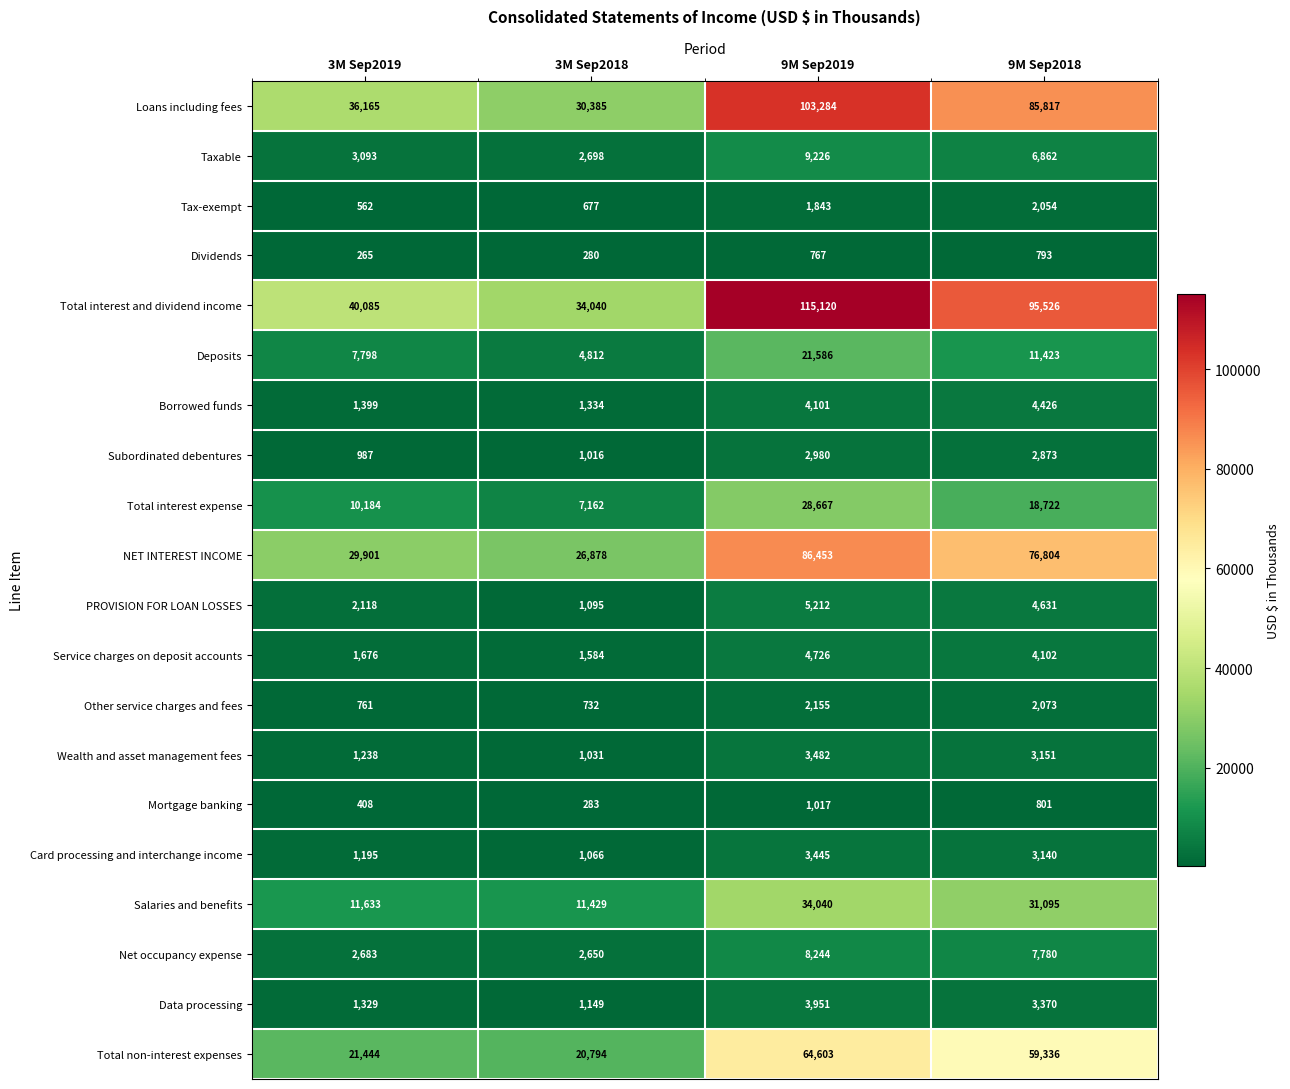

At 3M Sep2019, list the series in order from smallest to largest.

Dividends, Mortgage banking, Tax-exempt, Other service charges and fees, Subordinated debentures, Card processing and interchange income, Wealth and asset management fees, Data processing, Borrowed funds, Service charges on deposit accounts, PROVISION FOR LOAN LOSSES, Net occupancy expense, Taxable, Deposits, Total interest expense, Salaries and benefits, Total non-interest expenses, NET INTEREST INCOME, Loans including fees, Total interest and dividend income